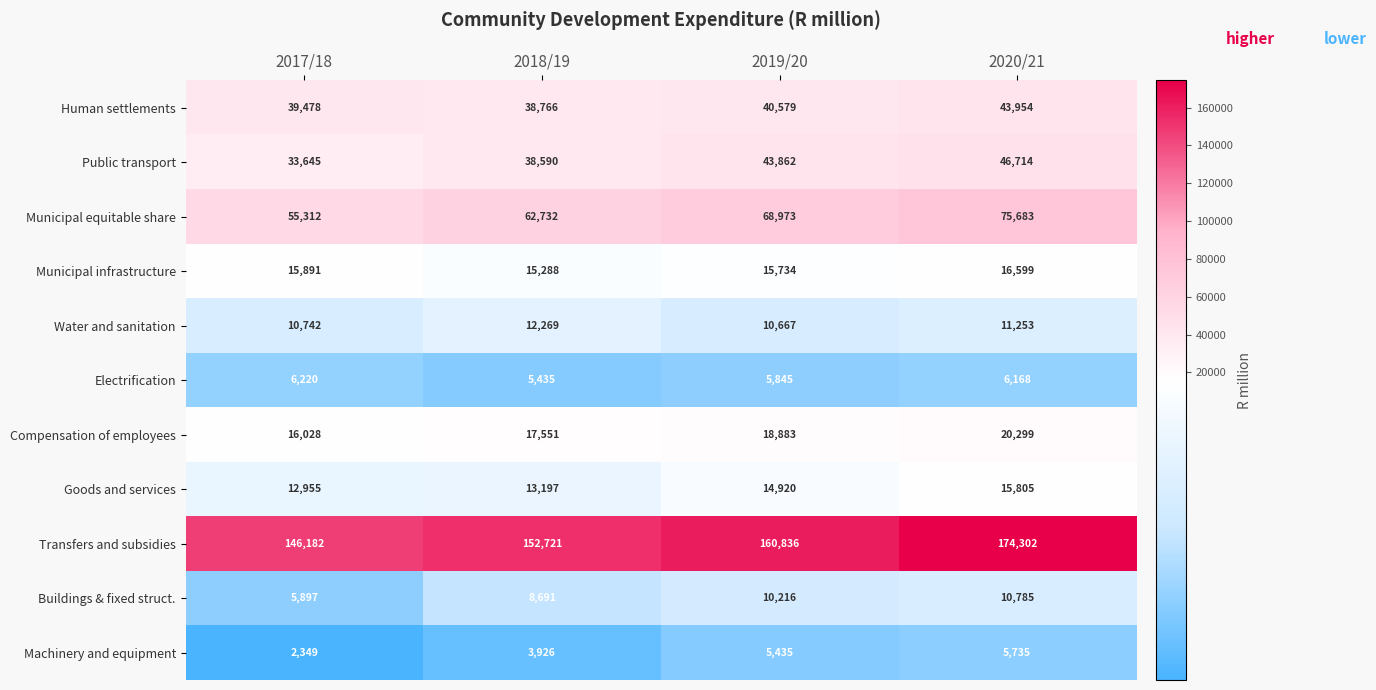

What is the total value across all series at 2017/18?

344699